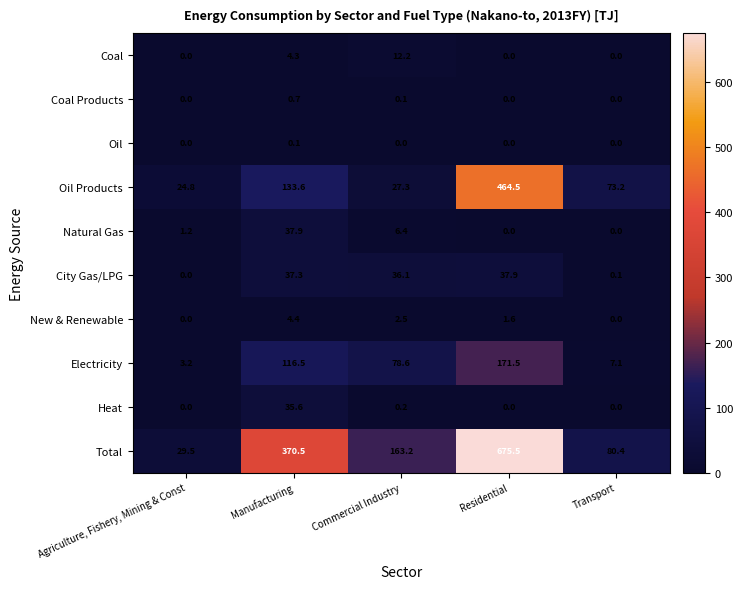

True or false: Total has a value of 124.3 at Transport.

False